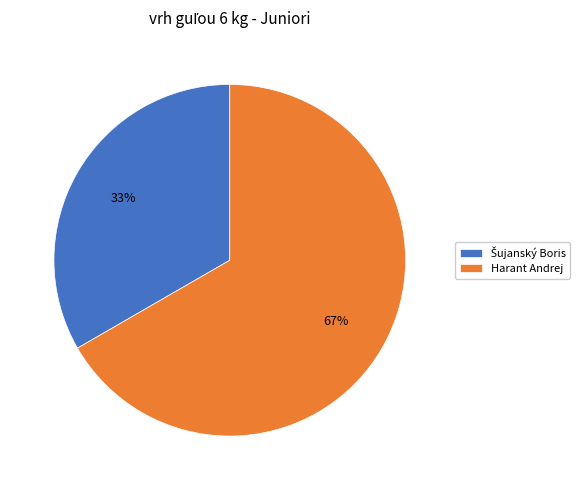

Does Harant Andrej account for over 50% of the chart?

Yes